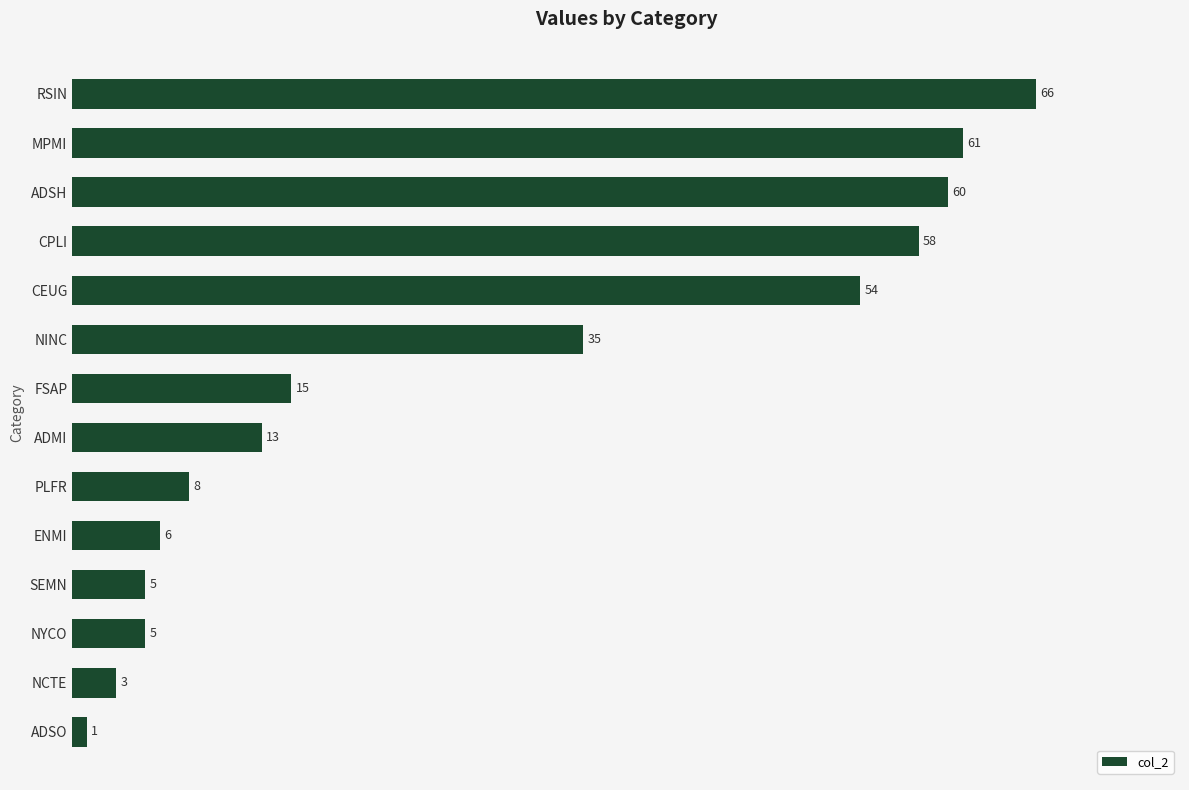

What value does the data have at CEUG?

54